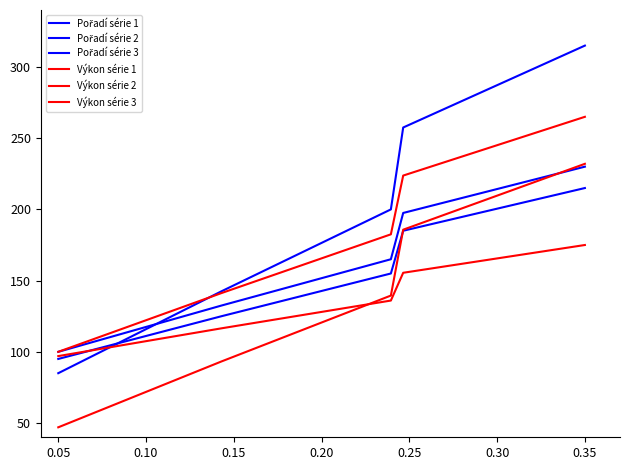

Does the chart have visible grid lines?

No